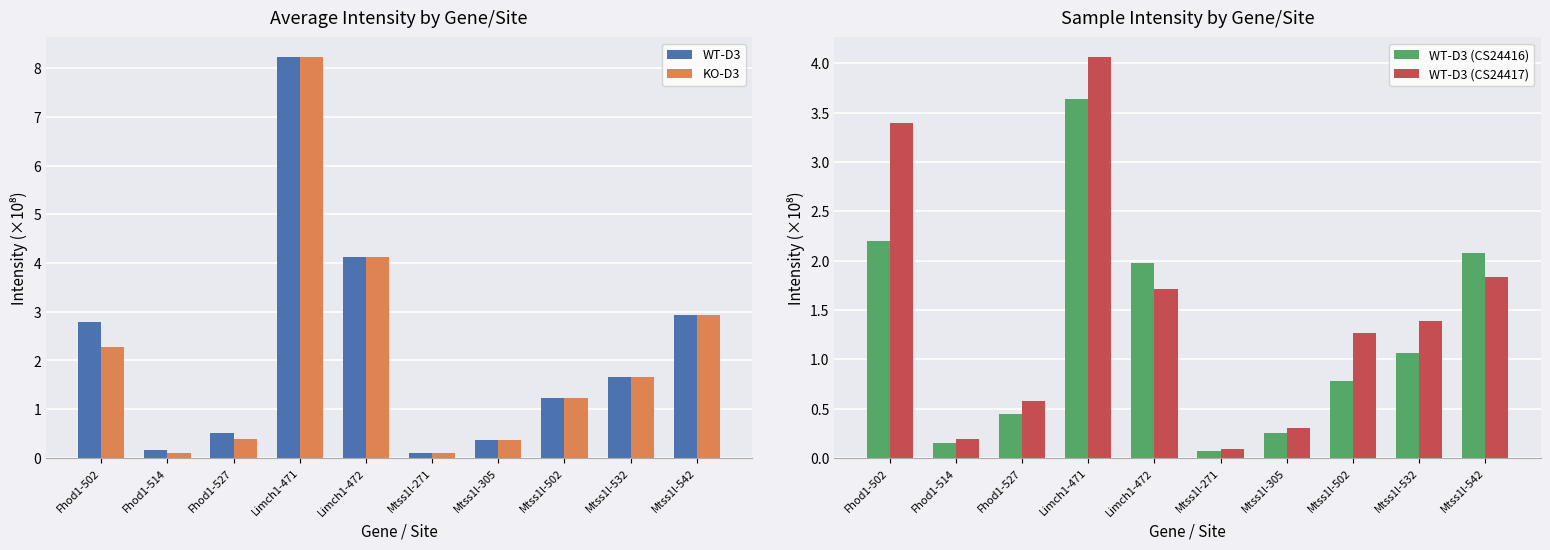

What is the difference between the WT-D3 values at Fhod1-527 and Limch1-472?

3.6